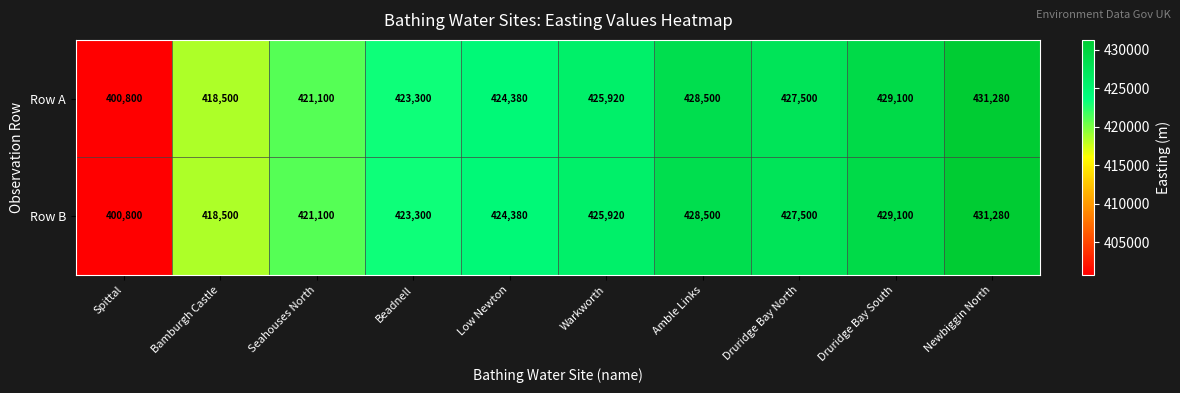

What is the greatest value displayed?

431280